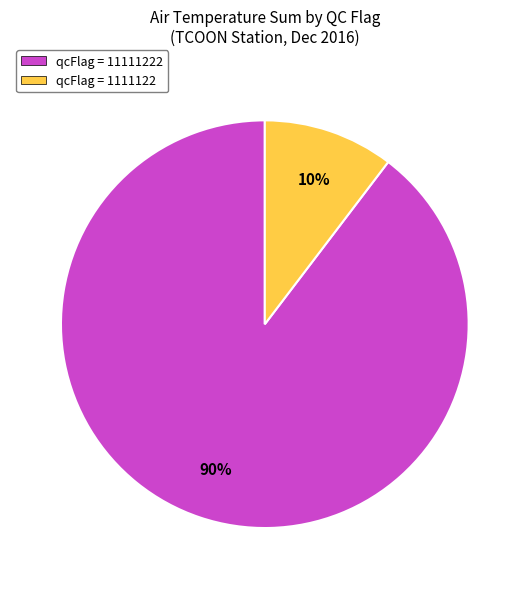

Which category has the biggest portion of the pie?

qcFlag = 11111222